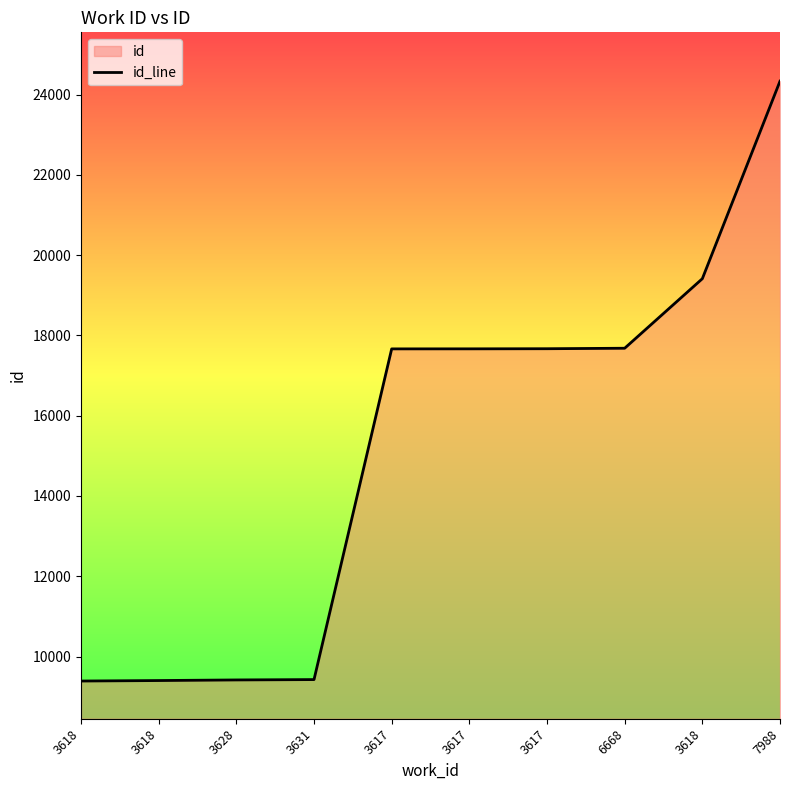

Rank the categories by value from highest to lowest.

7988, 3618, 6668, 3617, 3617, 3617, 3631, 3628, 3618, 3618